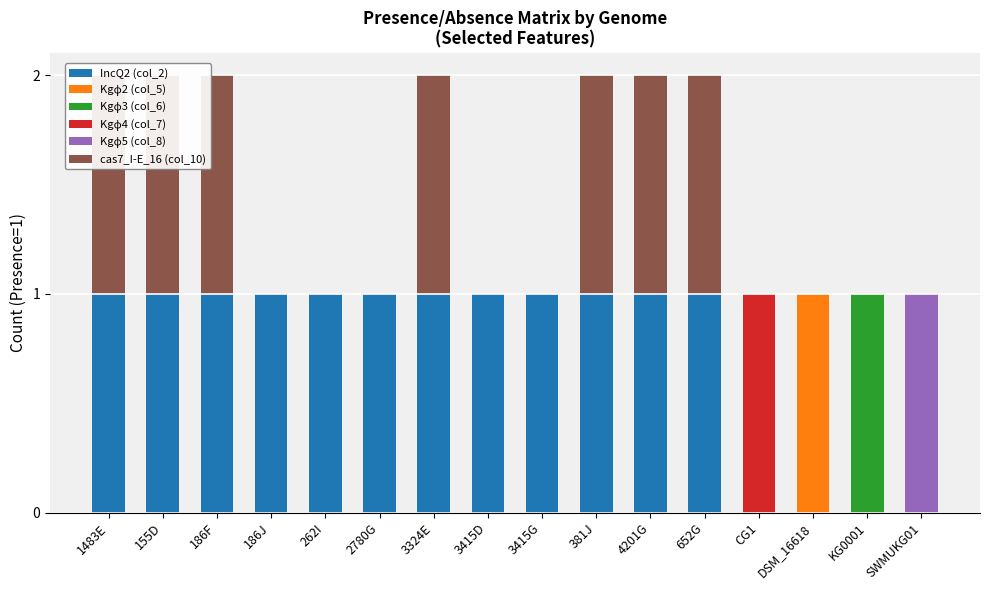

Rank the series at 652G from lowest to highest value.

Kgϕ2 (col_5), Kgϕ3 (col_6), Kgϕ4 (col_7), Kgϕ5 (col_8), IncQ2 (col_2), cas7_I-E_16 (col_10)